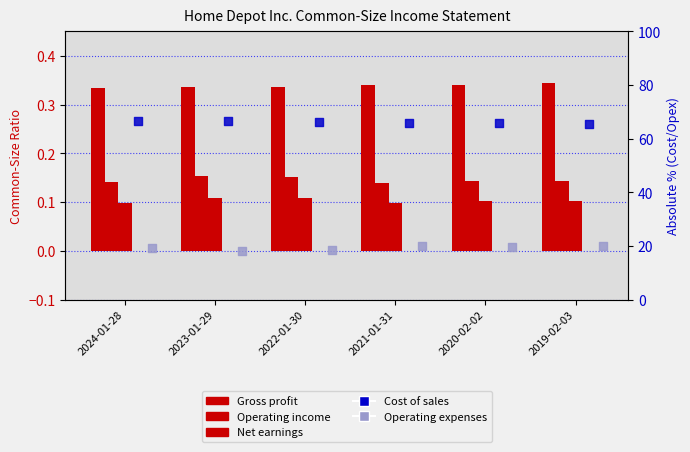

At how many categories does at least one series exceed 1?

6